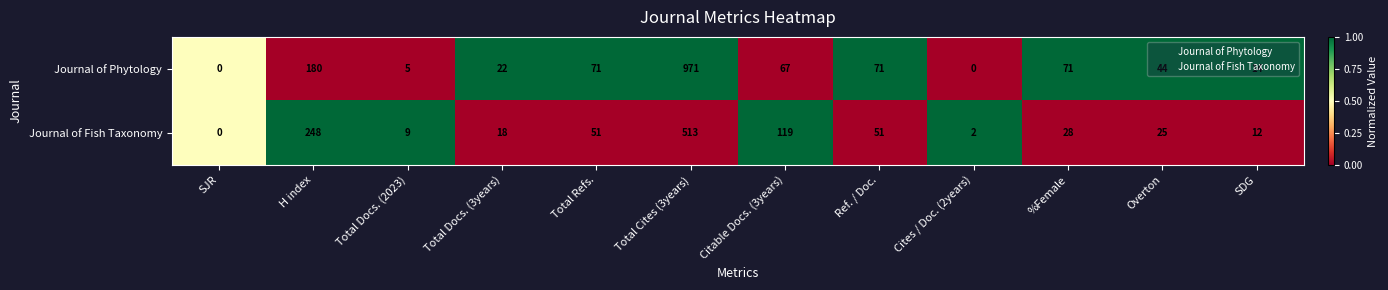

Is the value of Journal of Phytology at H index greater than the value of Journal of Fish Taxonomy at Total Docs. (2023)?

Yes